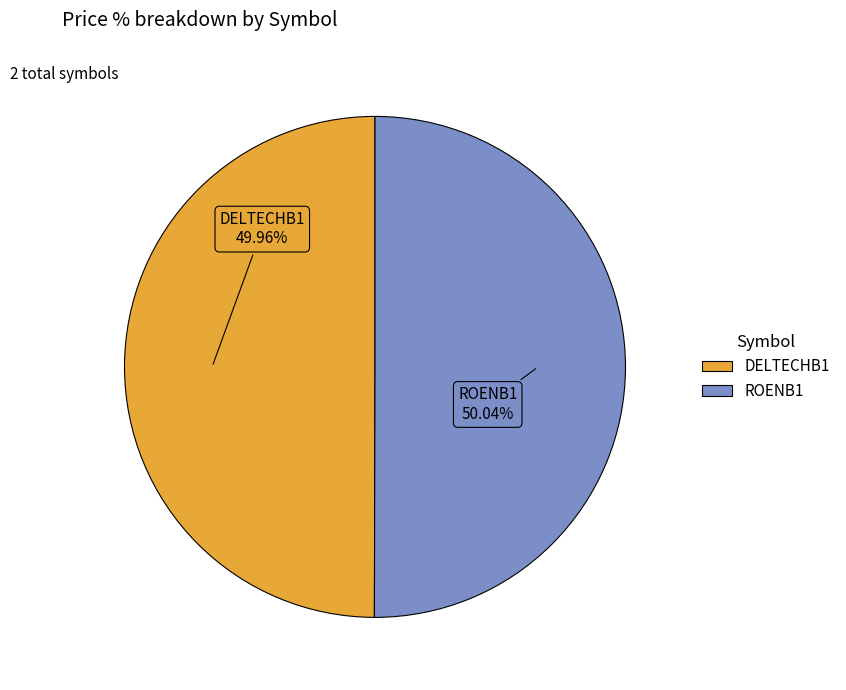

To the nearest percent, what portion does DELTECHB1 represent?

50%